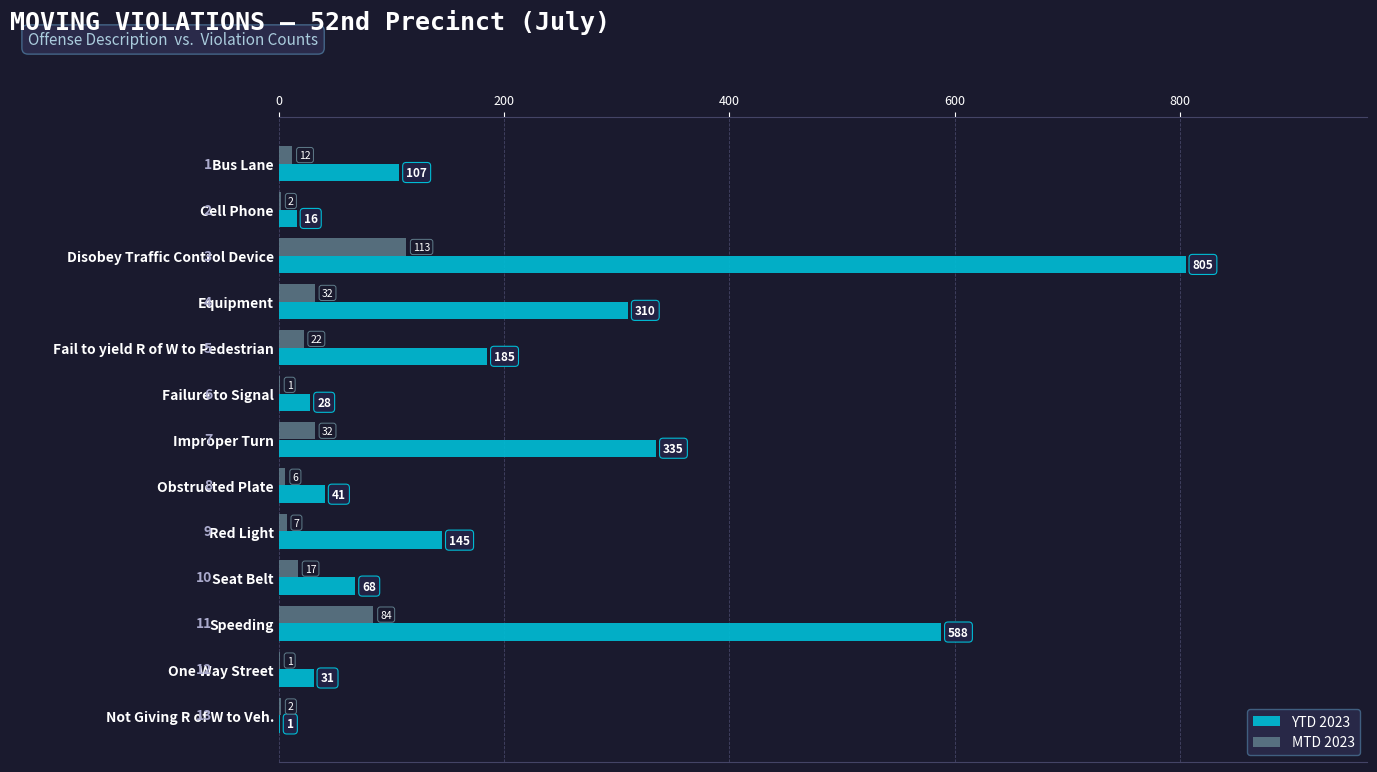

What are all the series names shown in the legend?

YTD 2023, MTD 2023